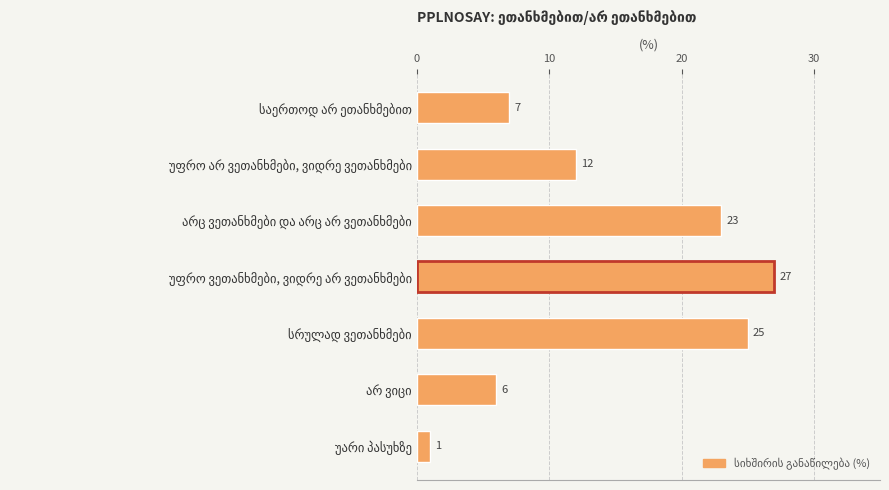

What is the difference between the maximum and minimum values?

26